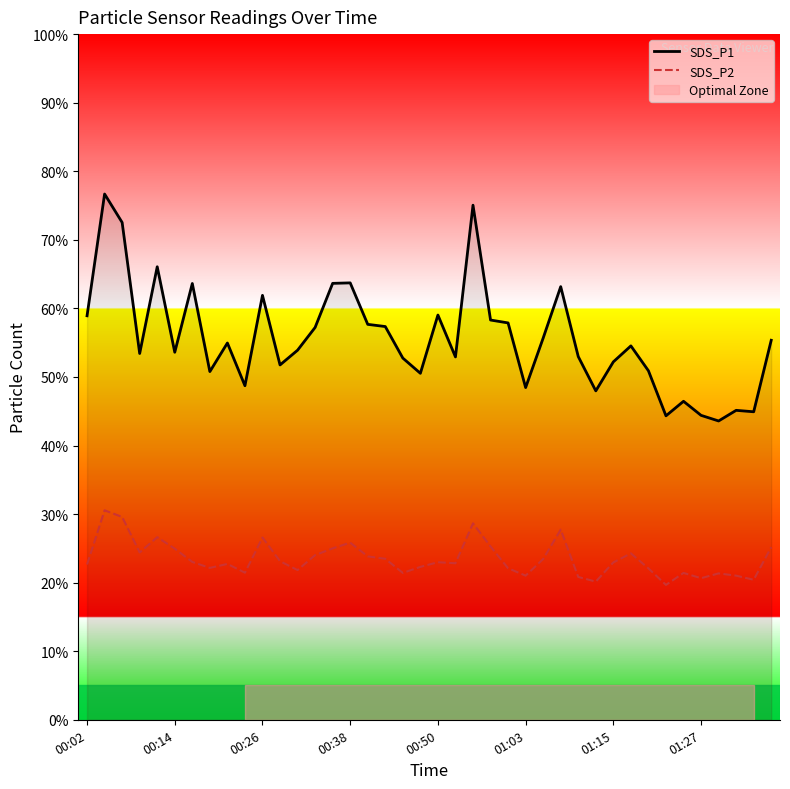

Count the number of data series in this chart.

2